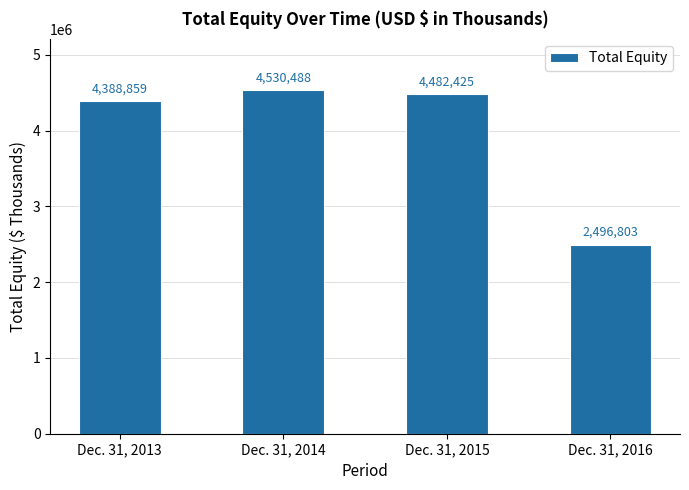

Reading right to left, extract all data points from this chart.

2496803	4482425	4530488	4388859